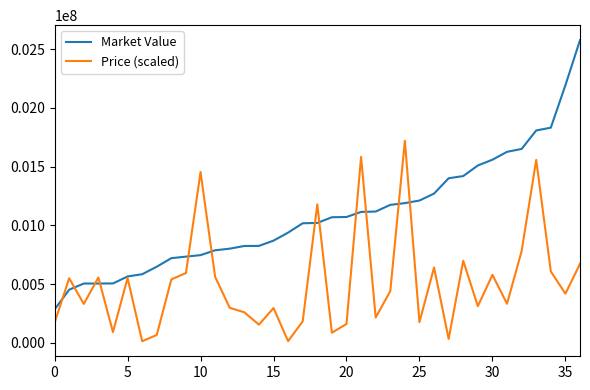

What is the maximum value for Price (scaled)?

1720750.0